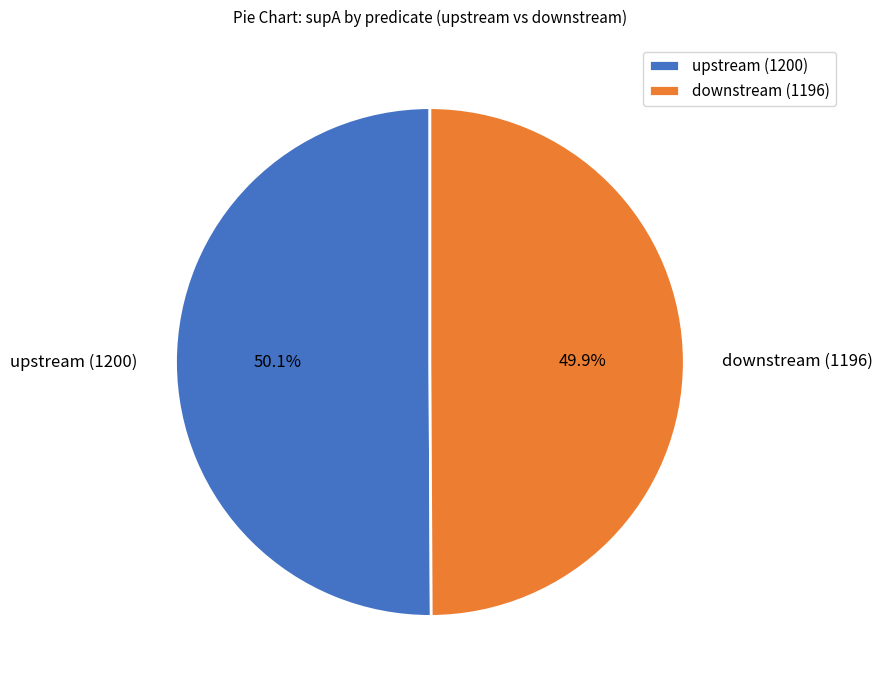

What percentage is NOT represented by upstream (1200)?

49.9%